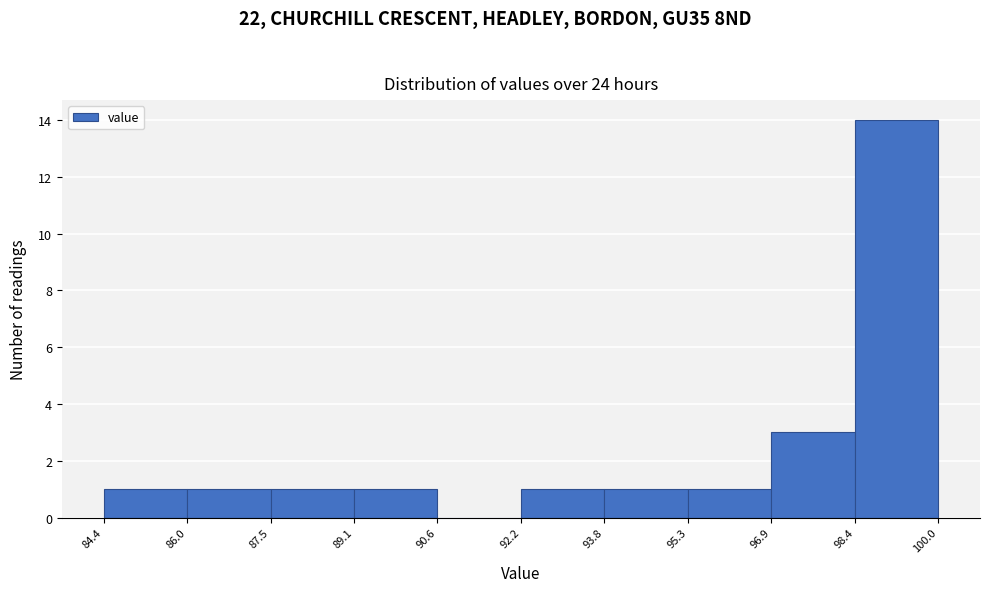

Which range on the x-axis has the tallest bar?

98.4 to 100.0